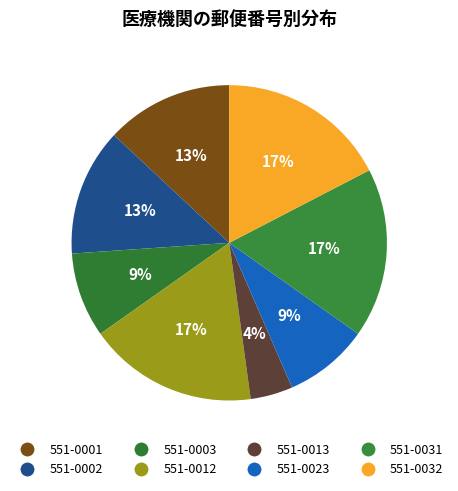

Is the sum of 551-0032 and 551-0001 greater than half?

No